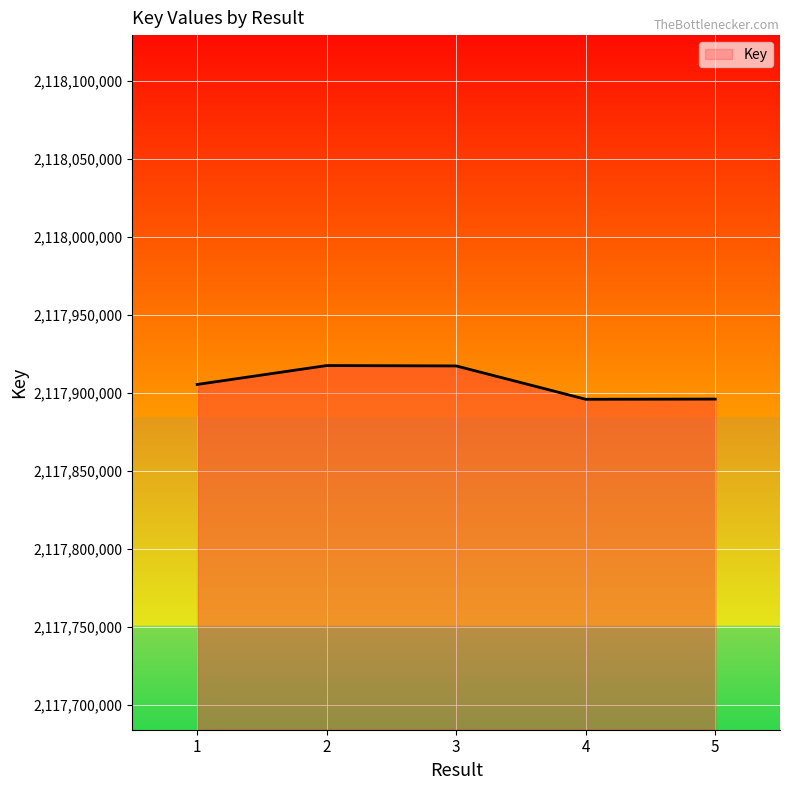

True or false: there are more than 1 points higher than both neighbors.

False